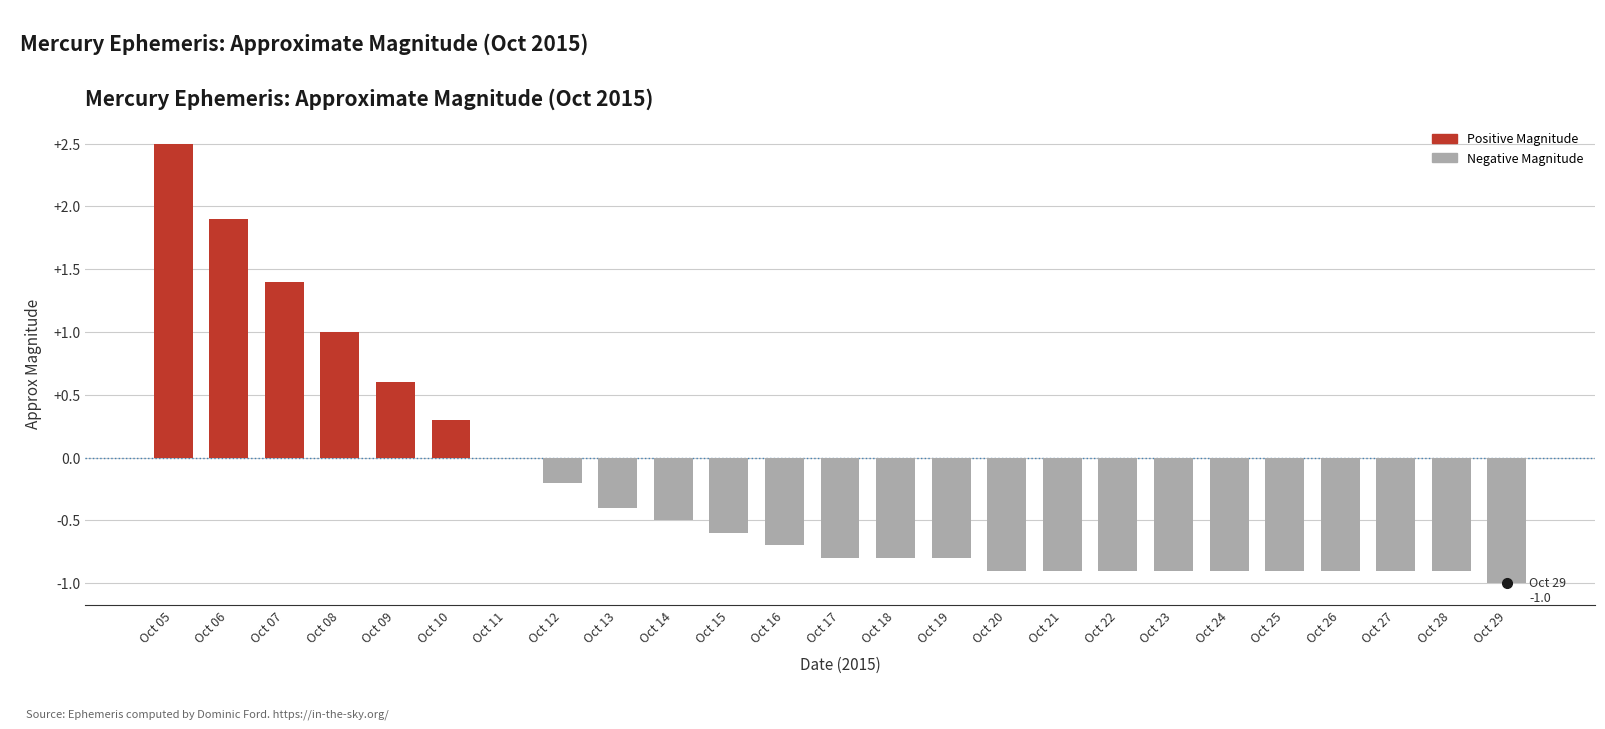

The value at Oct 28 is -1.3. True or false?

False